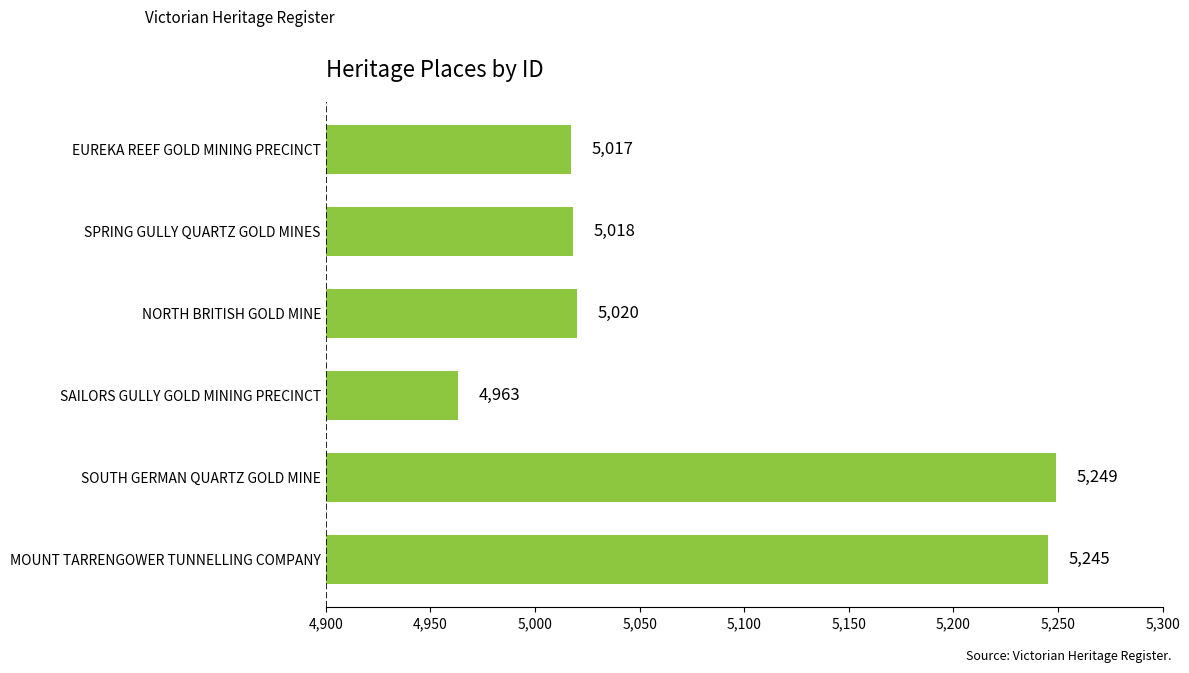

Which has a higher value, EUREKA REEF GOLD MINING PRECINCT or SAILORS GULLY GOLD MINING PRECINCT?

EUREKA REEF GOLD MINING PRECINCT